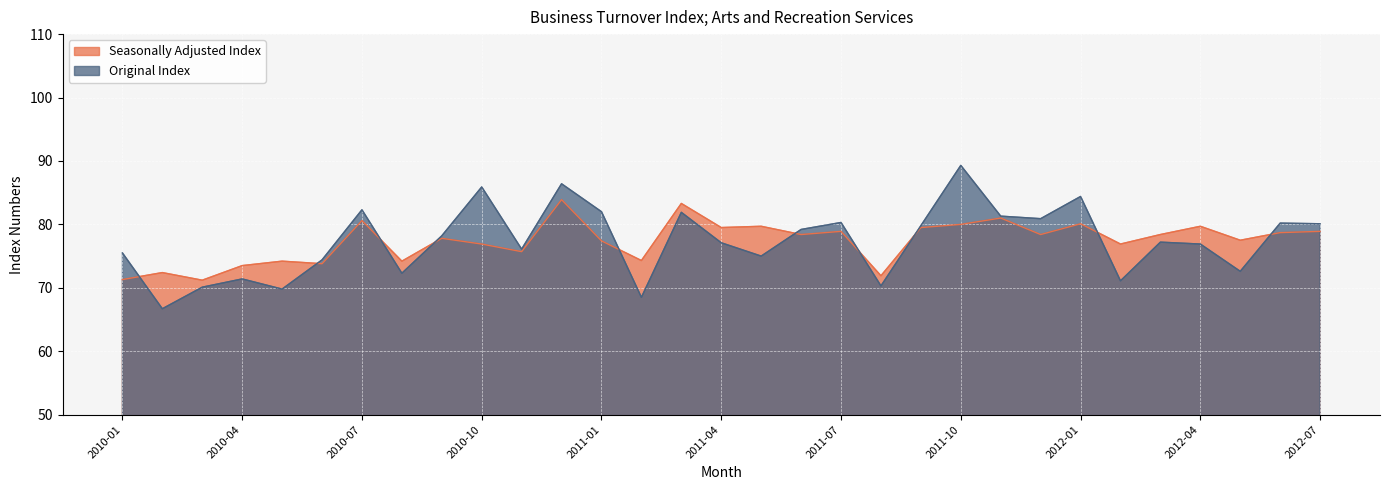

The value of Original Index at 2011-07 is 53.6. True or false?

False